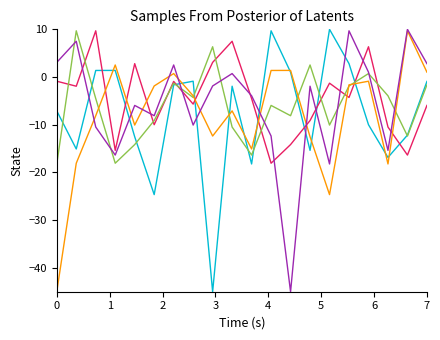

What is the smallest value displayed?

-45.0